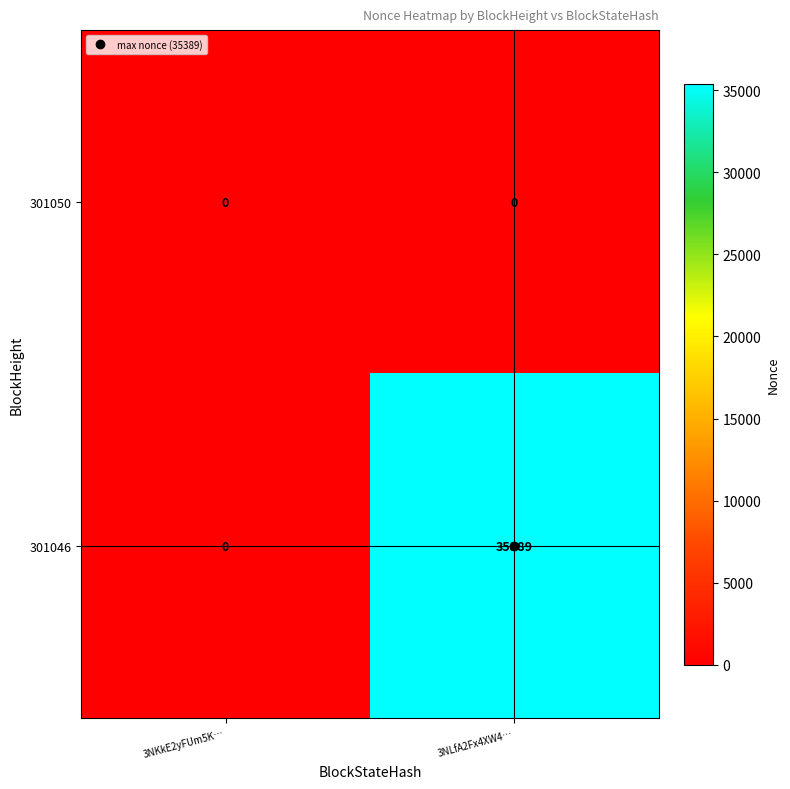

Between 3NKkE2yFUm5K… and 3NLfA2Fx4XW4…, which series saw the biggest shift?

301046